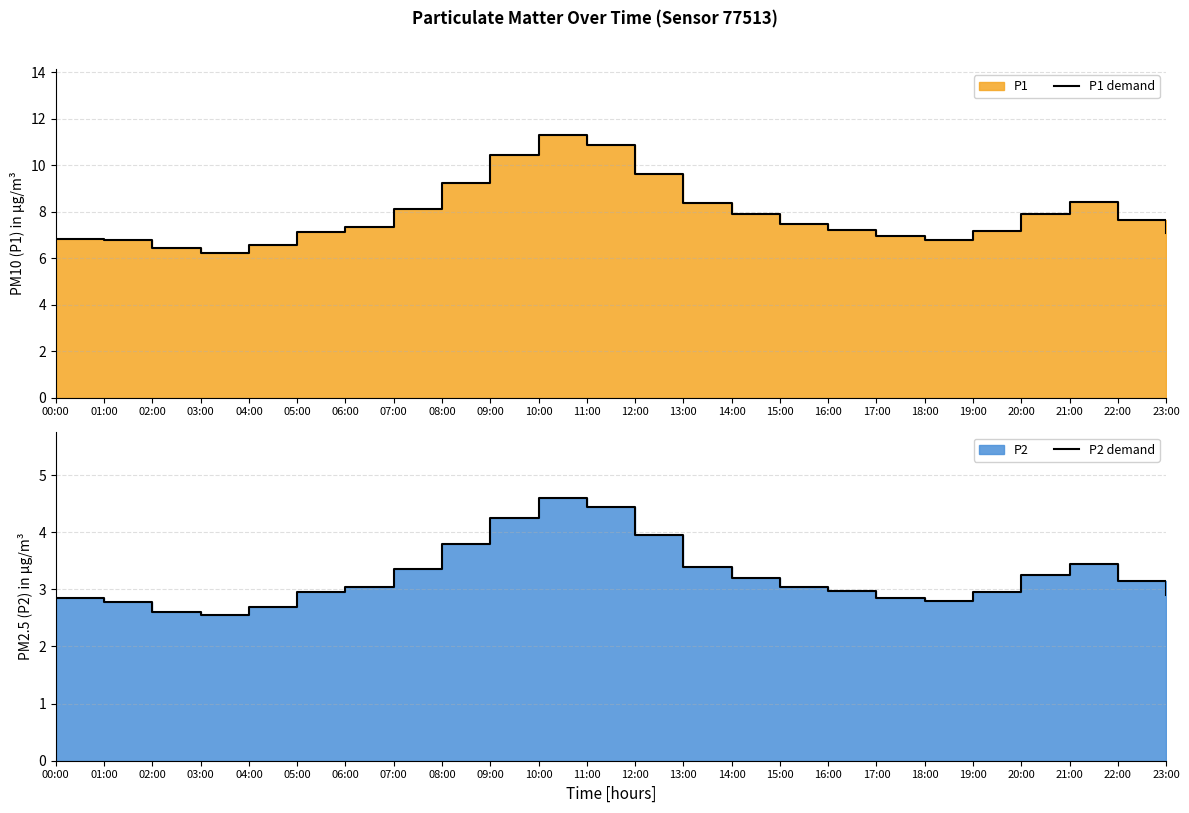

Which series has the largest range (max minus min)?

P1 demand